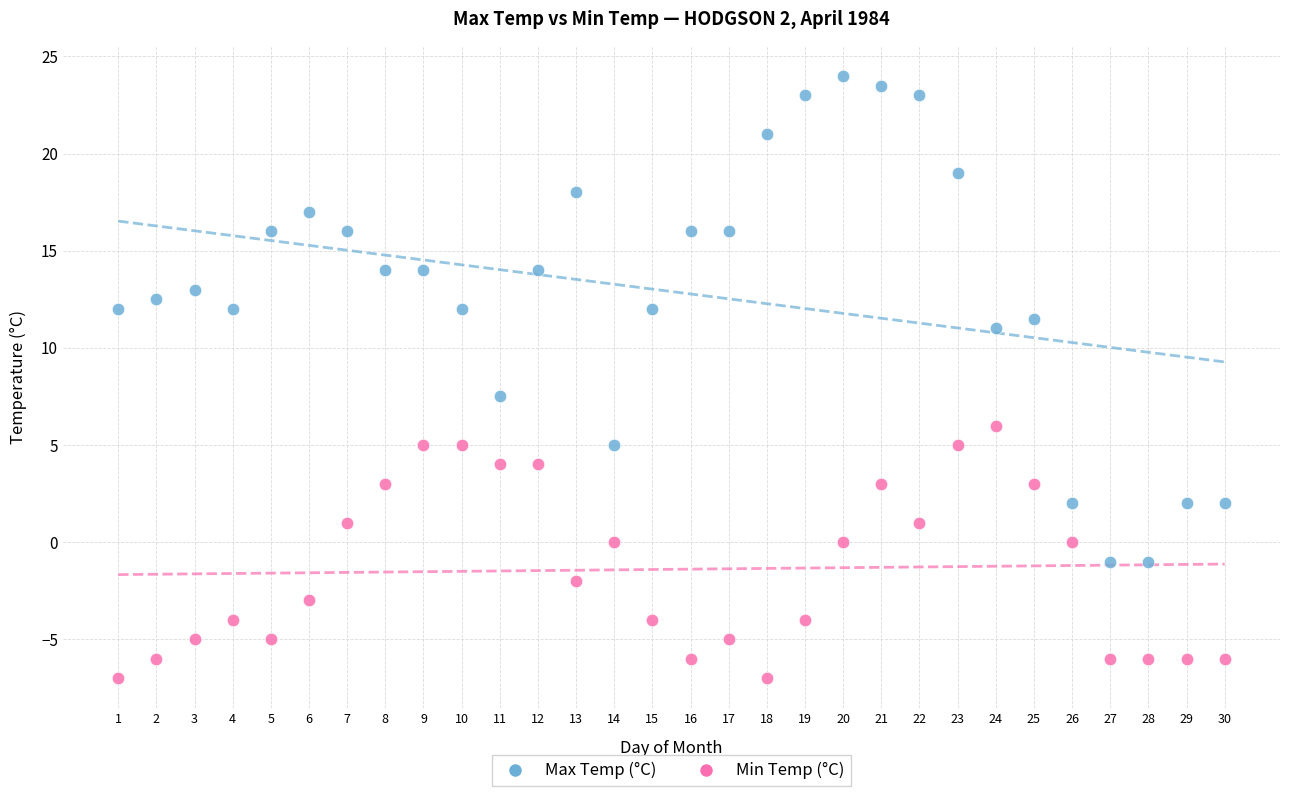

What are all the series names shown in the legend?

Max Temp (°C), Min Temp (°C)